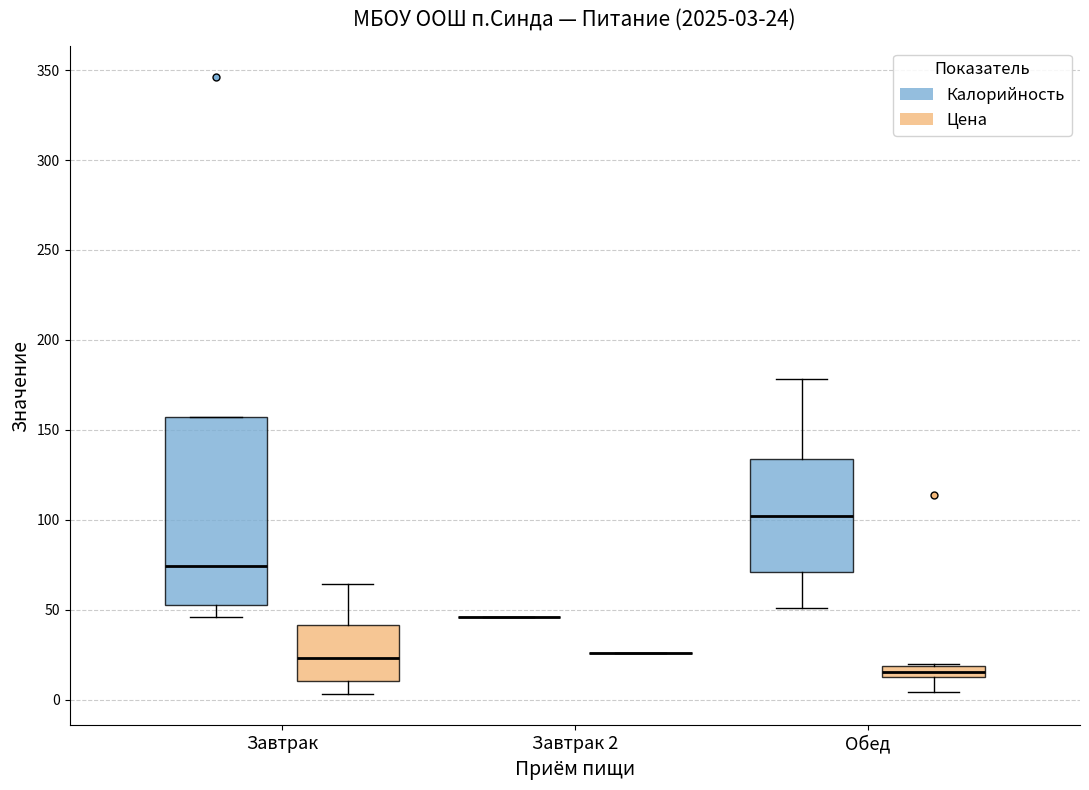

Which box is the tallest, from its lower edge to its upper edge?

Завтрак (Калорийность)